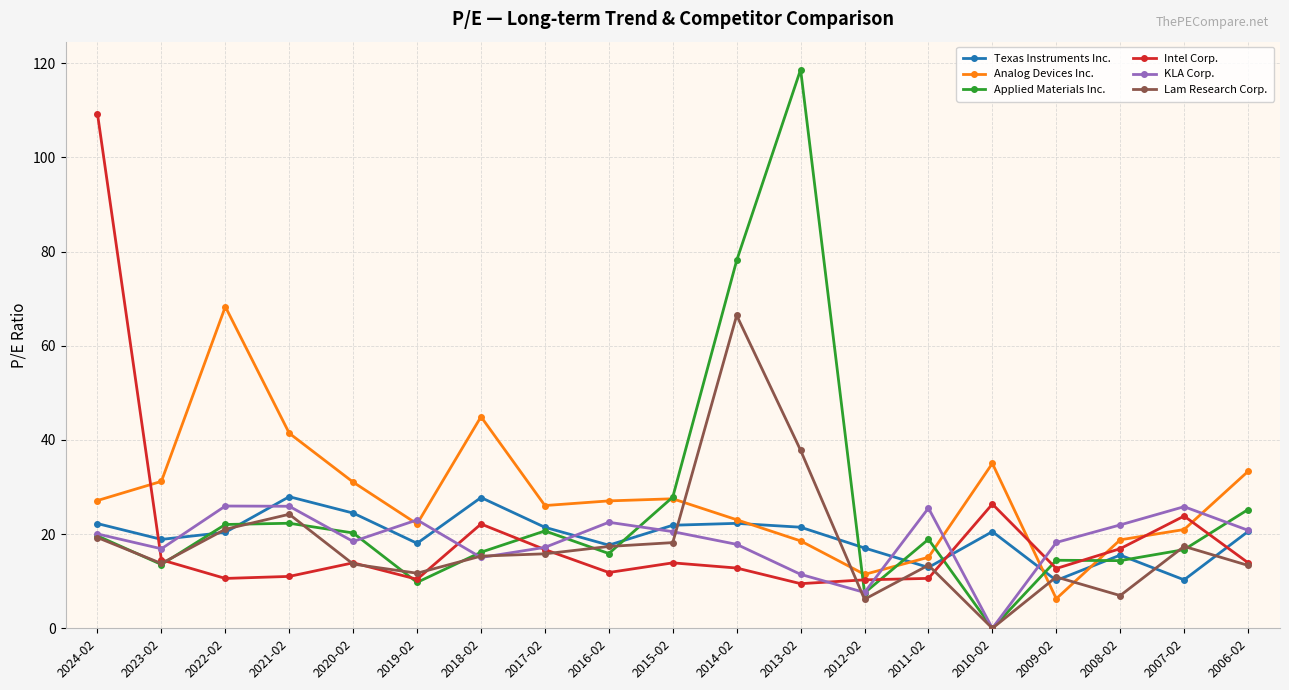

Is this an area chart (filled region under the line)?

No